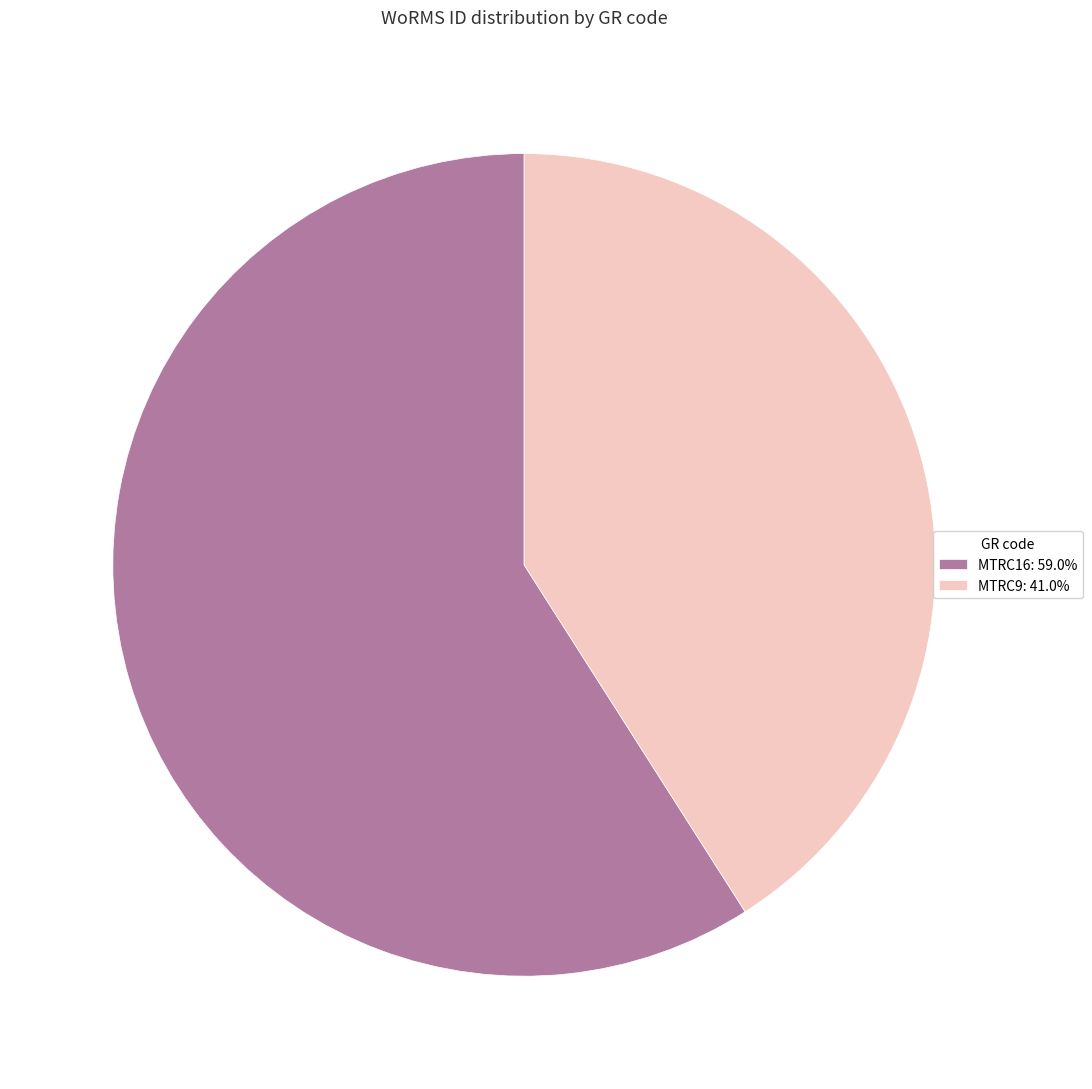

Rank the categories by value from lowest to highest.

MTRC9, MTRC16